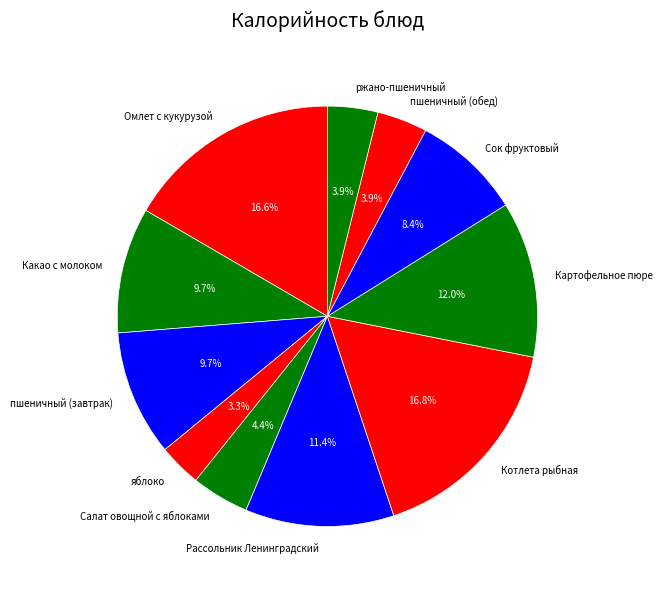

To the nearest percent, what percentage of the pie is пшеничный (обед)?

4%